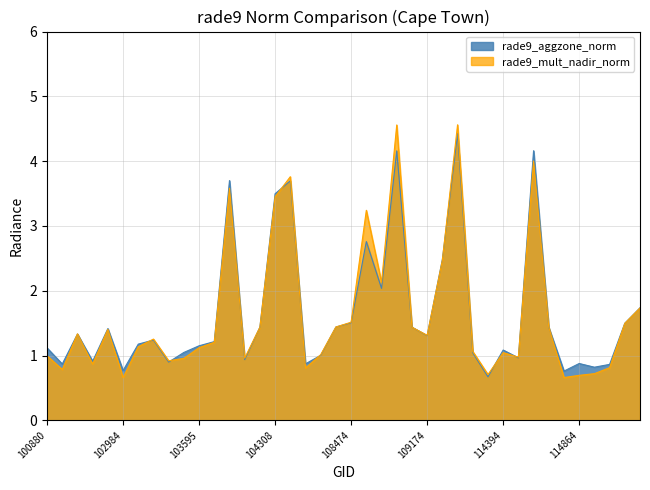

Rank the series by their average value, from lowest to highest.

rade9_mult_nadir_norm, rade9_aggzone_norm